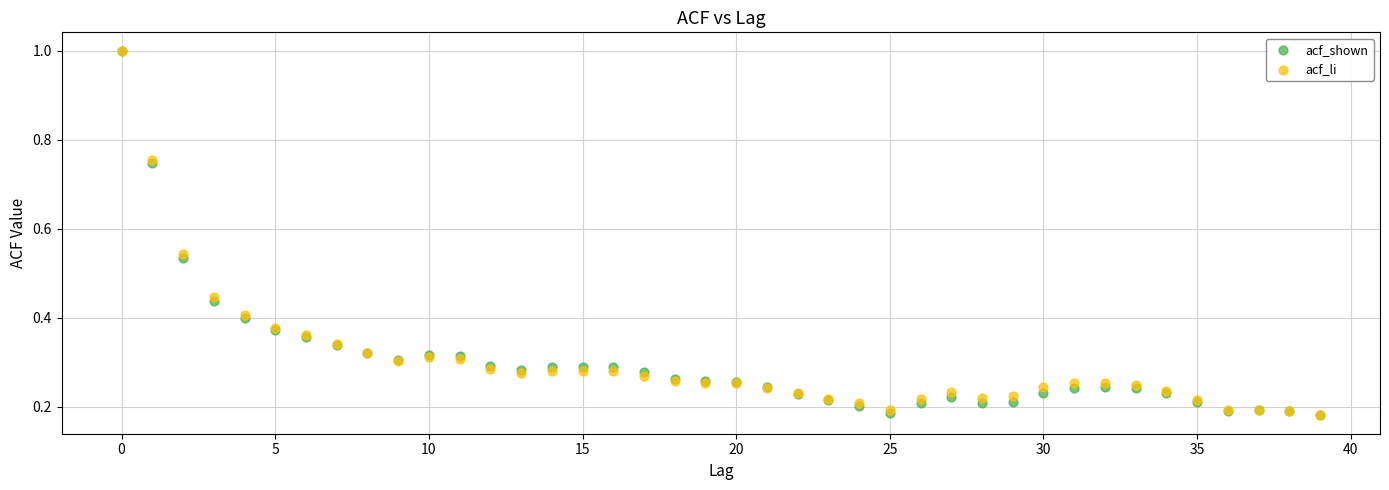

What are all the series names shown in the legend?

acf_shown, acf_li